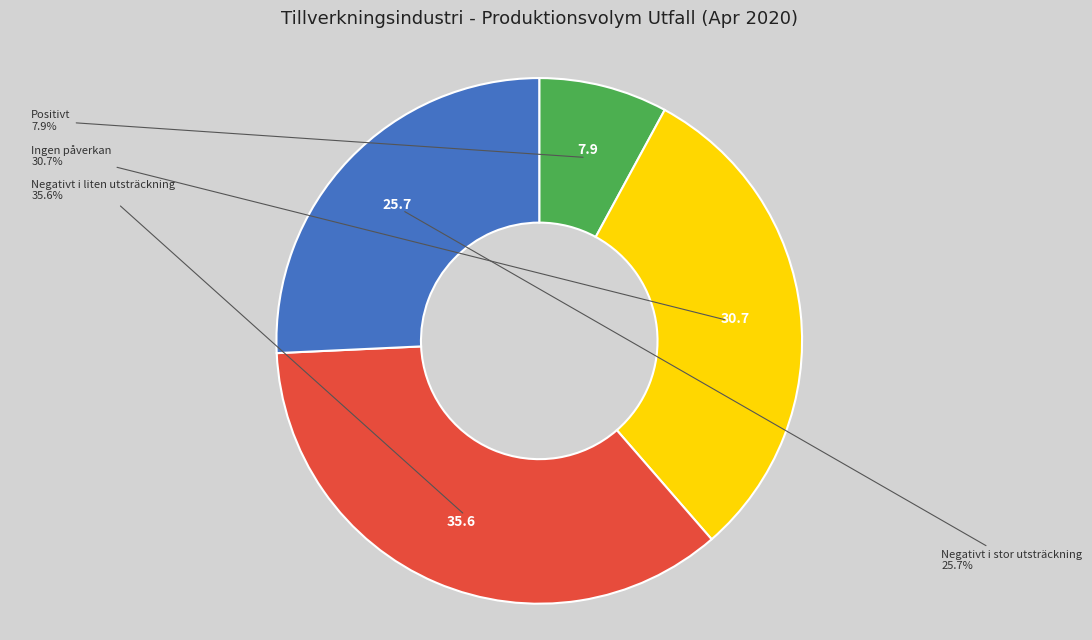

Does any single category account for the majority?

No